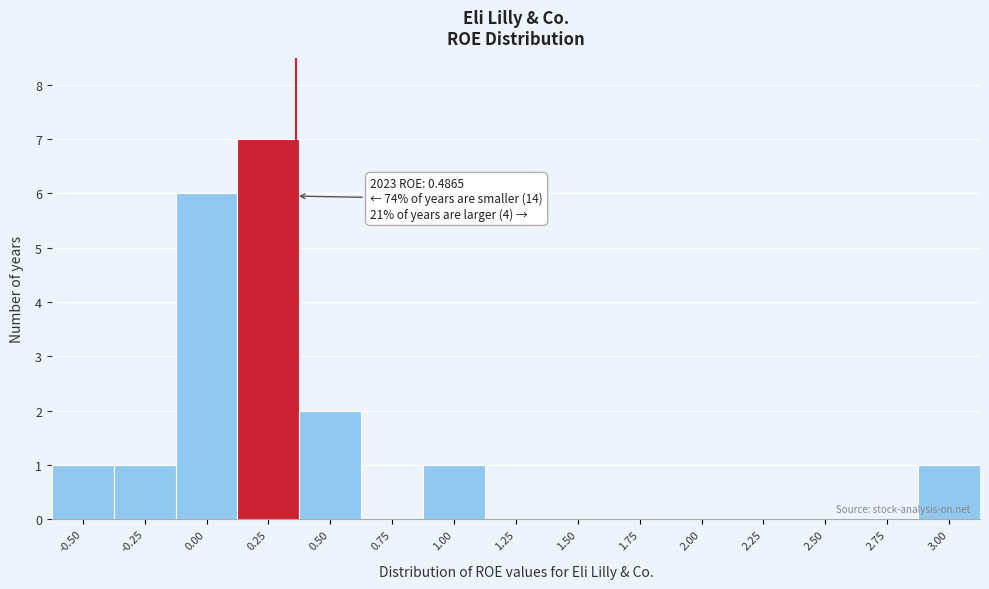

Reading left to right, list all the values displayed in this chart.

-0.50=1	-0.25=1	0.00=6	0.25=7	0.50=2	0.75=0	1.00=1	1.25=0	1.50=0	1.75=0	2.00=0	2.25=0	2.50=0	2.75=0	3.00=1